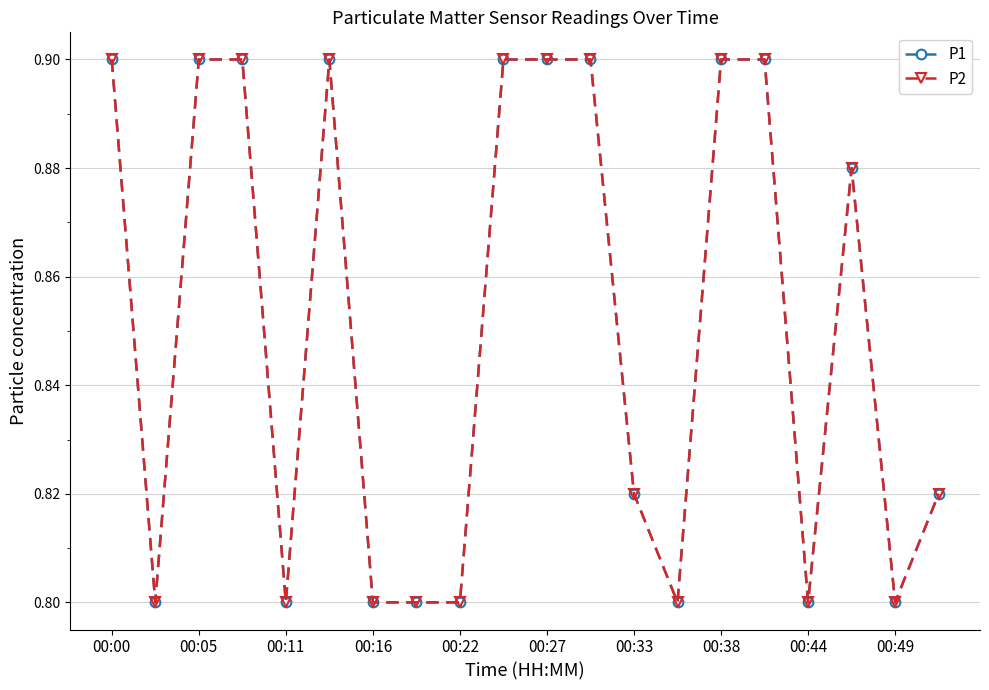

Is this an area chart (filled region under the line)?

No